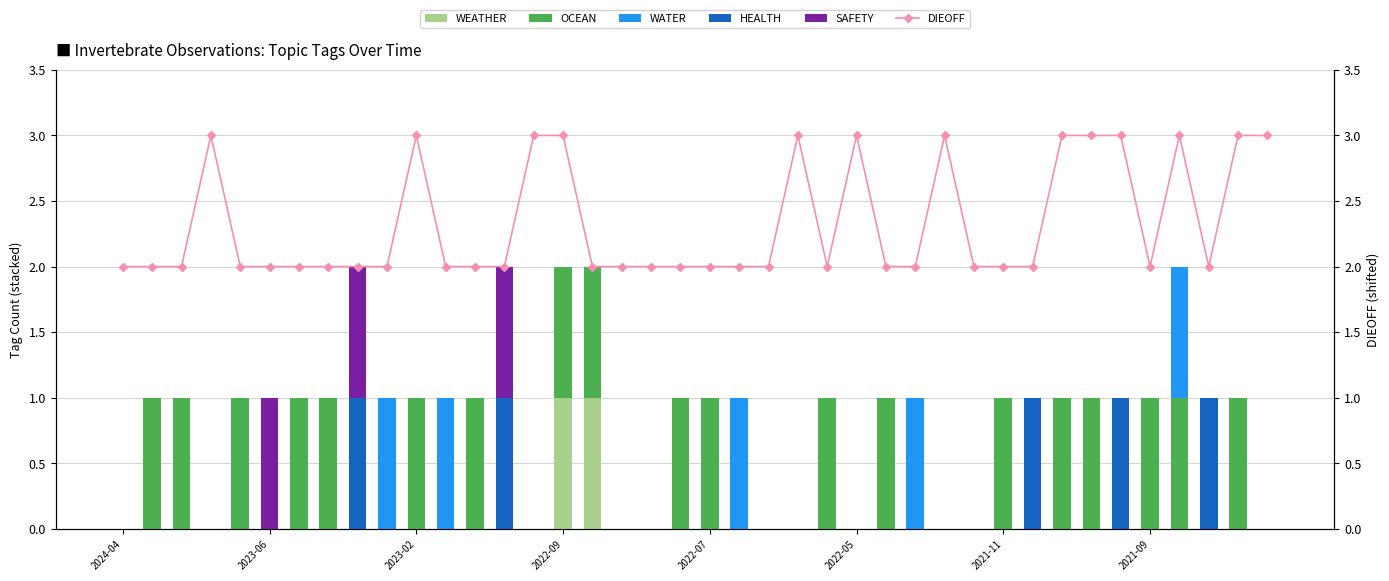

Which series has the largest range (max minus min)?

WEATHER